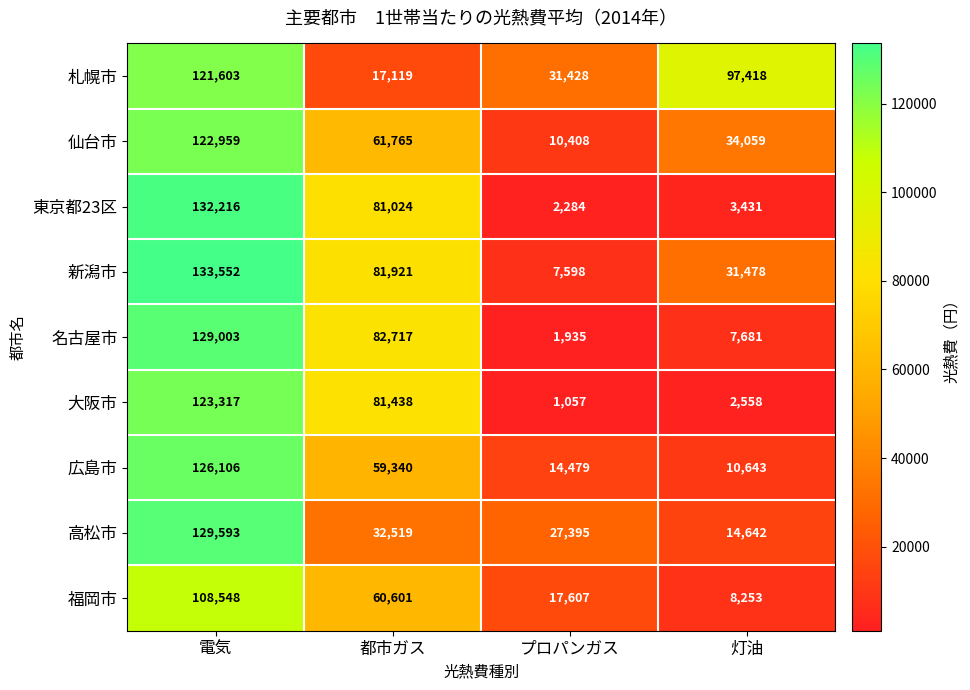

List the labels in order of 名古屋市 value, smallest first.

プロパンガス, 灯油, 都市ガス, 電気